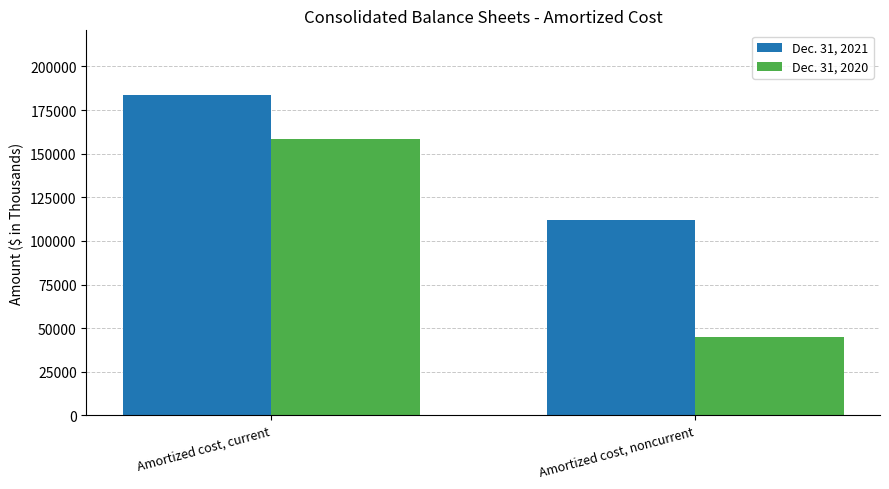

At which label is Dec. 31, 2021 closest to 147886?

Amortized cost, noncurrent